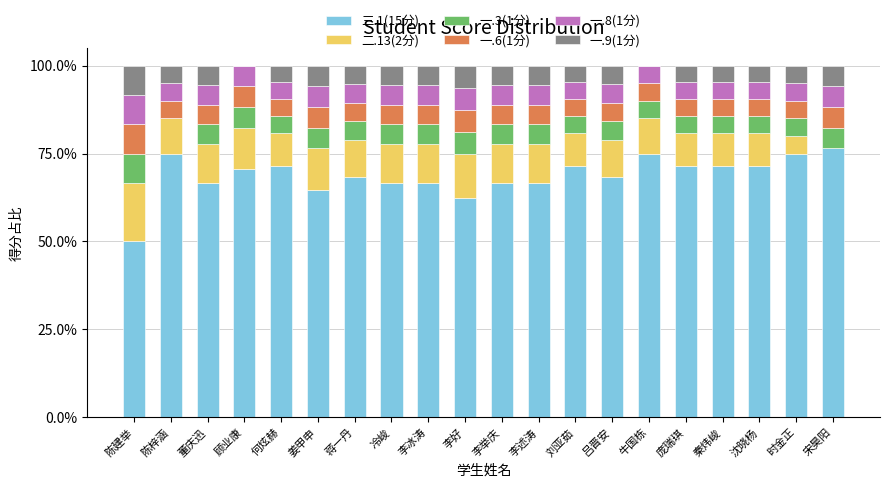

What is the total value across all series at 宋昊阳?

100.0